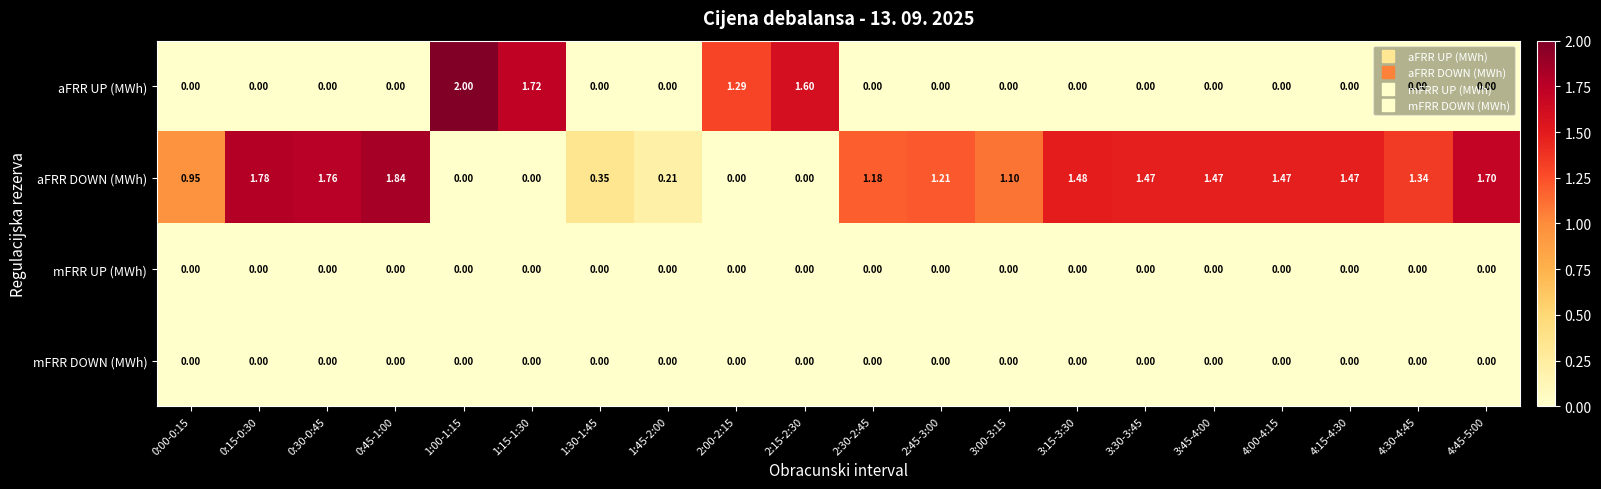

Which series changed the most between 3:45-4:00 and 4:30-4:45?

aFRR DOWN (MWh)